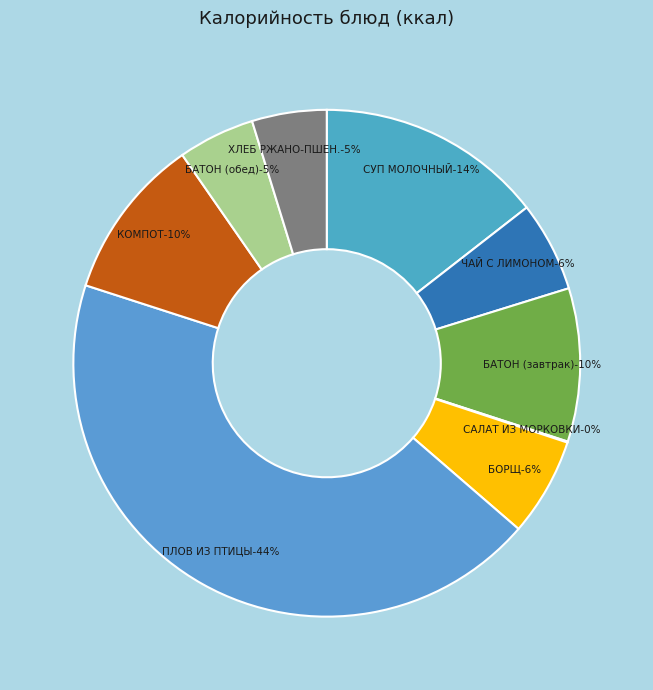

Between ХЛЕБ РЖАНО-ПШЕНИЧНЫЙ and БАТОН ОБОГАЩЕННЫЙ (обед), which is larger?

БАТОН ОБОГАЩЕННЫЙ (обед)